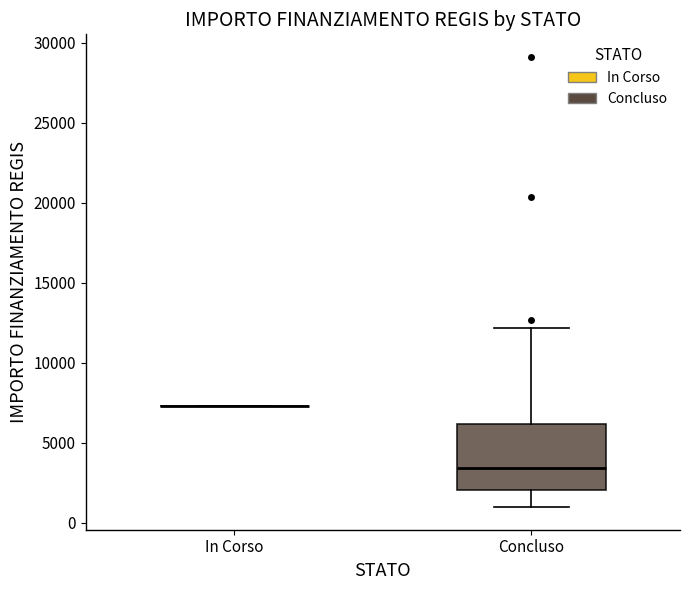

Reading left to right, transcribe this box plot: for each box, give where its median line is, the range the box spans, and where its two whiskers end, as read against the y-axis. The values are not printed on the chart, so give them approximately, as read against the axis.

In Corso: box collapsed to a line at 7500, whiskers 7500 to 7500
Concluso: median 3500, box 2000 to 6000, whiskers 1000 to 12000